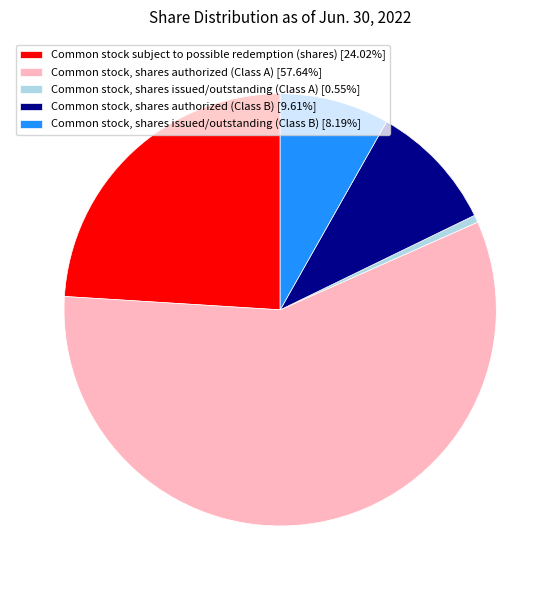

Is Common stock, shares authorized (Class A) the majority of the pie?

Yes